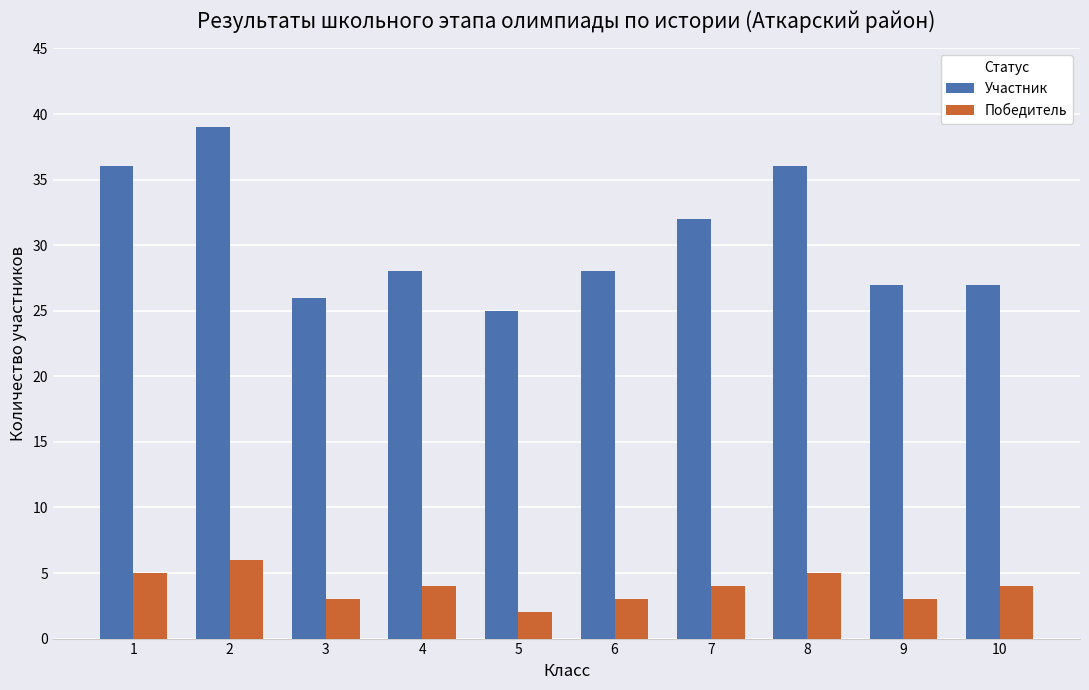

How many bars are there in total?

20